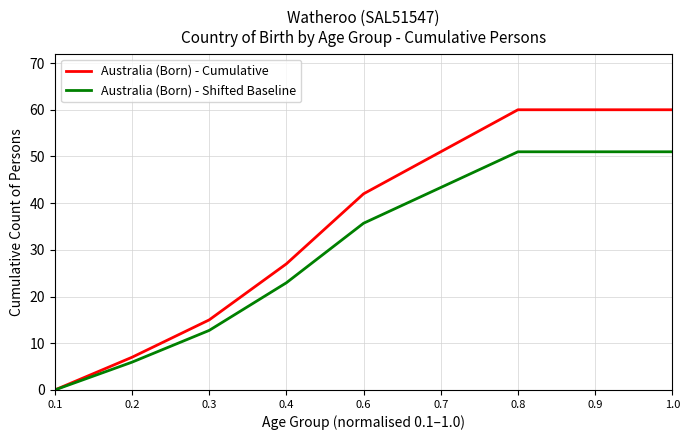

Is the value of Australia (Born) - Shifted Baseline at 0.4 greater than the value of Australia (Born) - Cumulative at 0.6?

No